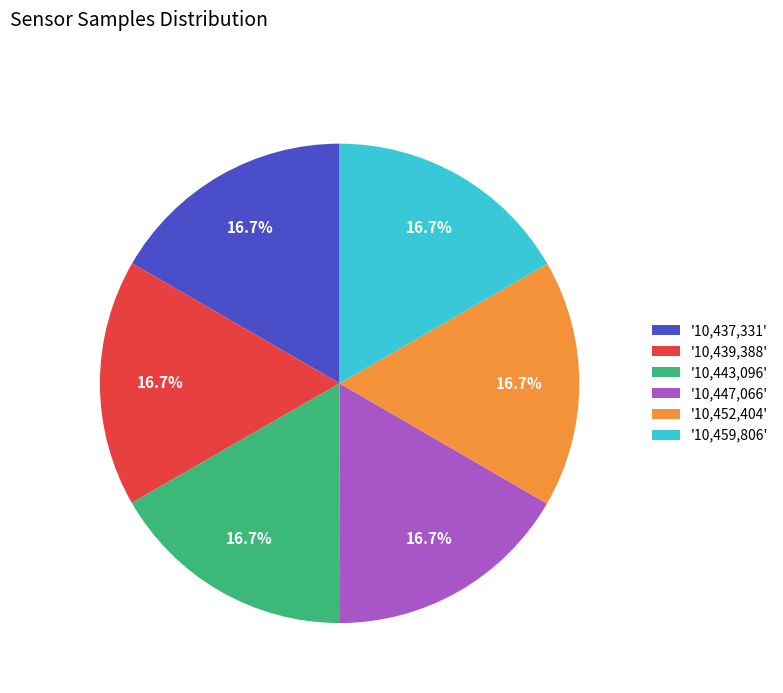

What percentage is NOT represented by '10,439,388'?

83.3%